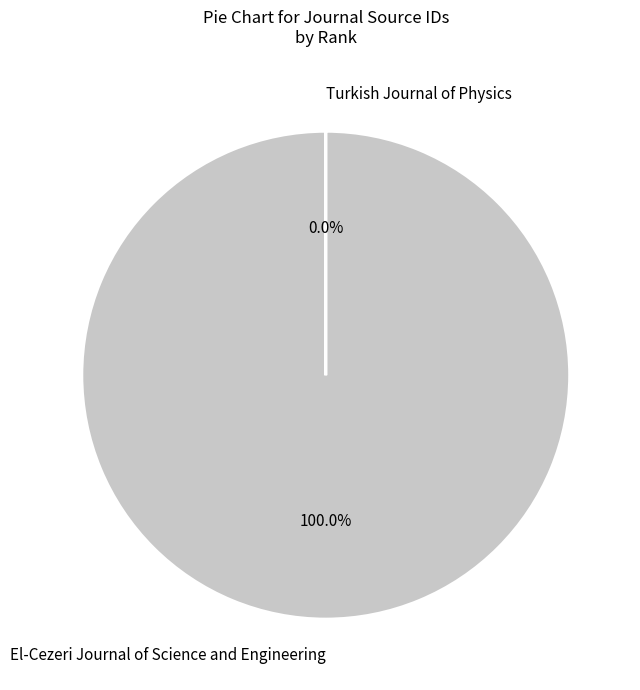

What is the change in value from El-Cezeri Journal of Science and Engineering to Turkish Journal of Physics?

-21101015005